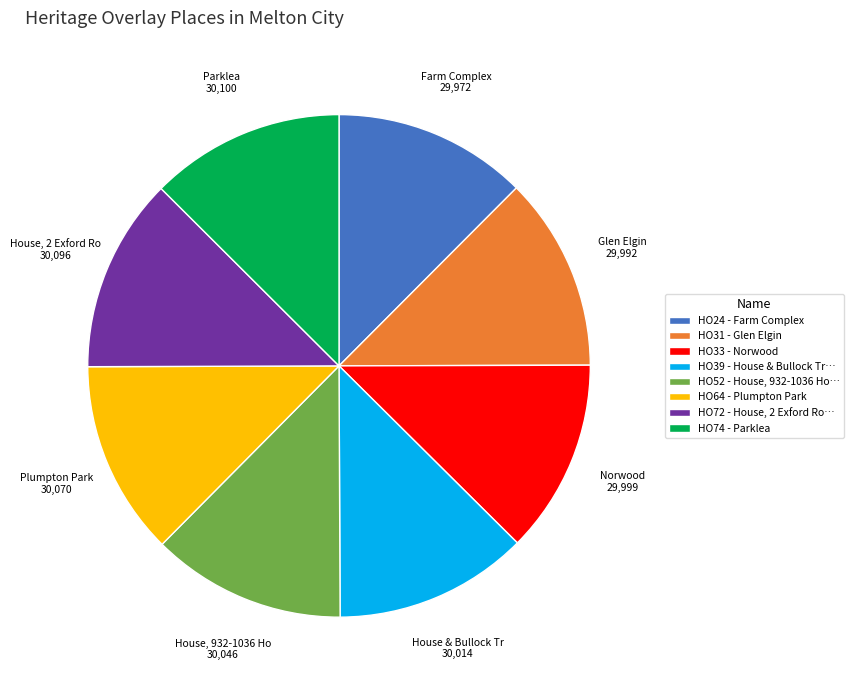

Does any single category account for the majority?

No